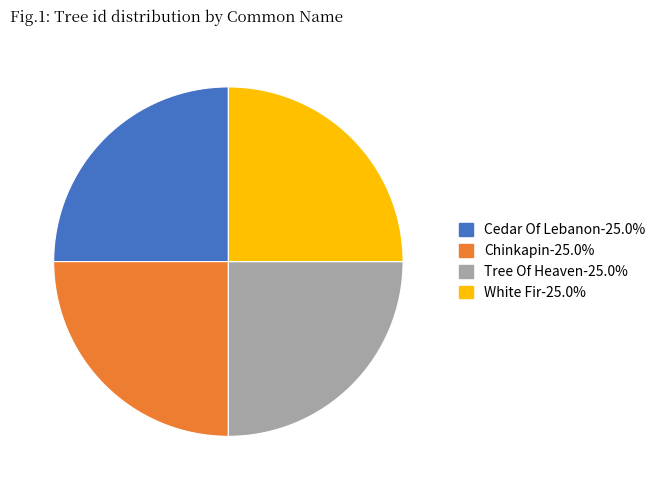

Does any single category account for the majority?

No